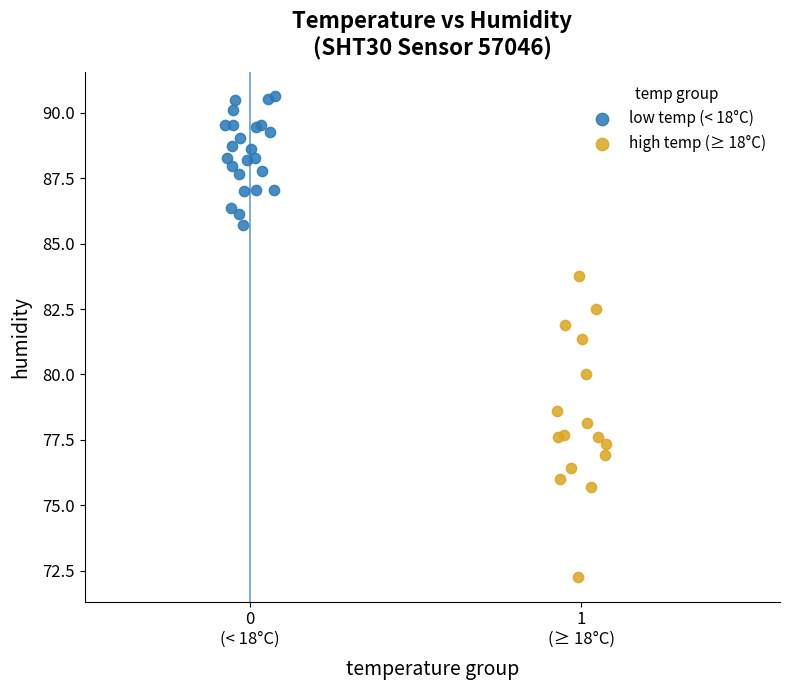

Which series has the largest Y range (max minus min)?

high temp (≥ 18°C)